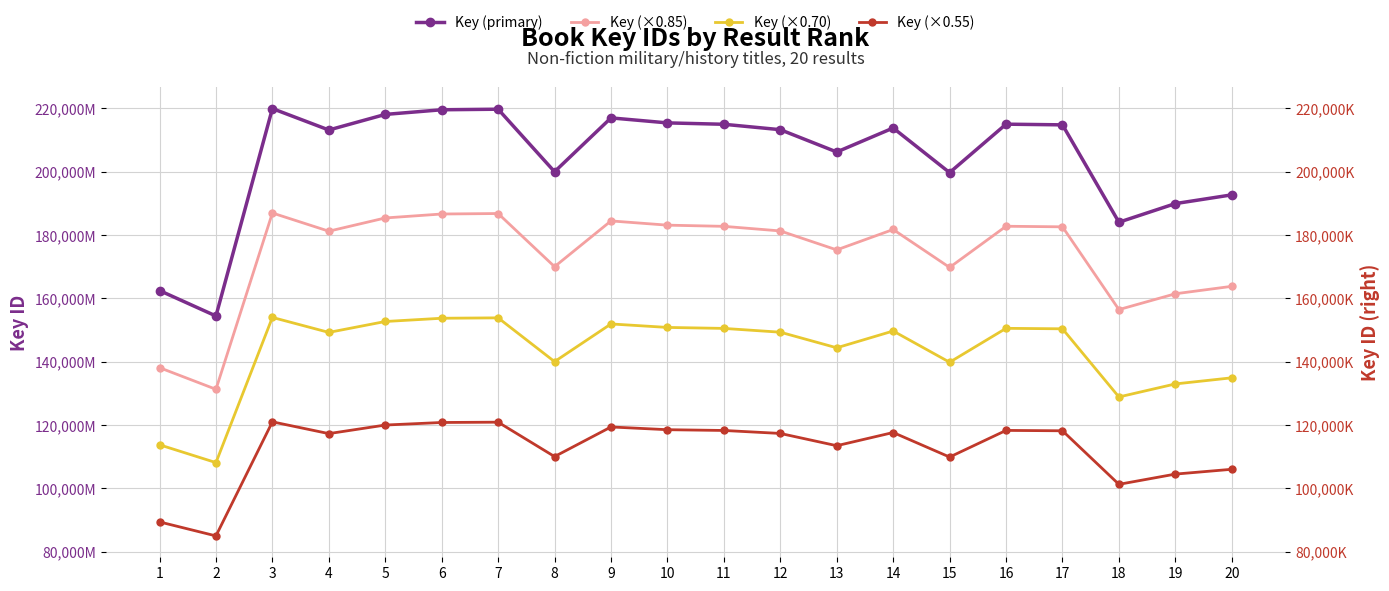

In Key (×0.85), how many points are lower than both neighbors (excluding endpoints)?

6